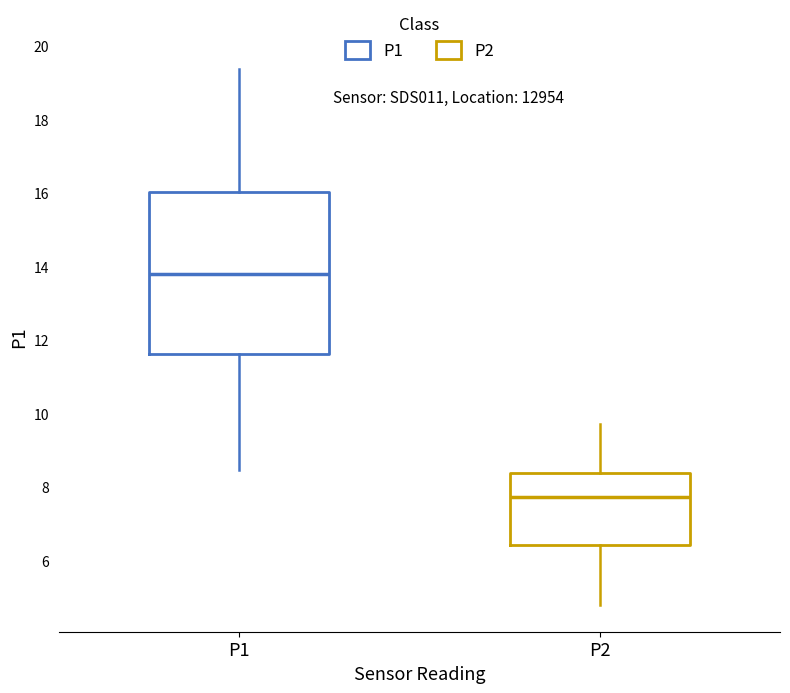

Reading left to right, transcribe this box plot: for each box, give where its median line is, the range the box spans, and where its two whiskers end, as read against the y-axis. The values are not printed on the chart, so give them approximately, as read against the axis.

P1: median 13.8, box 11.6 to 16.0, whiskers 8.4 to 19.4
P2: median 7.8, box 6.4 to 8.4, whiskers 4.8 to 9.8